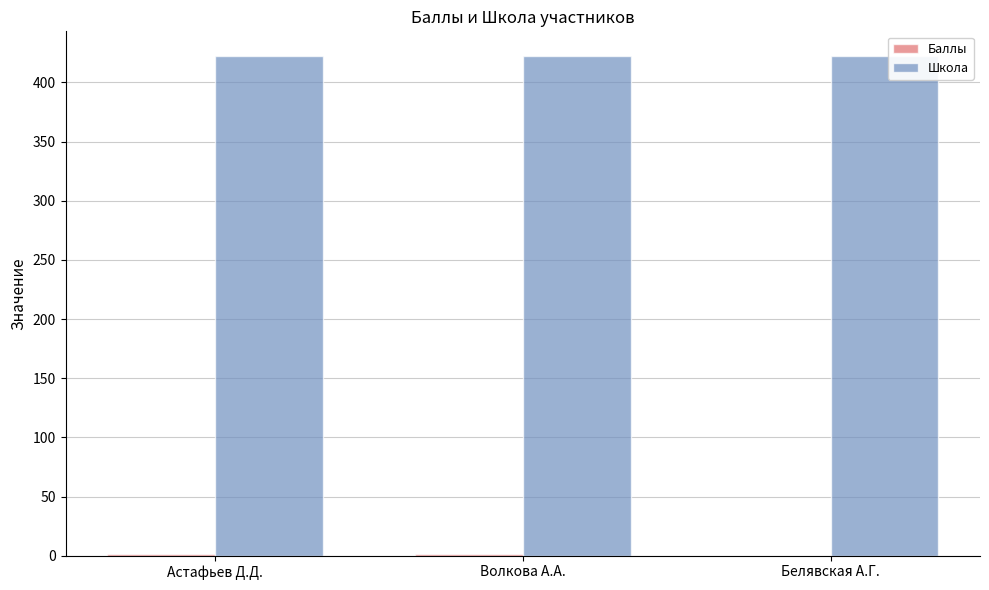

What is the approximate value of Школа at Белявская А.Г.?

422.0